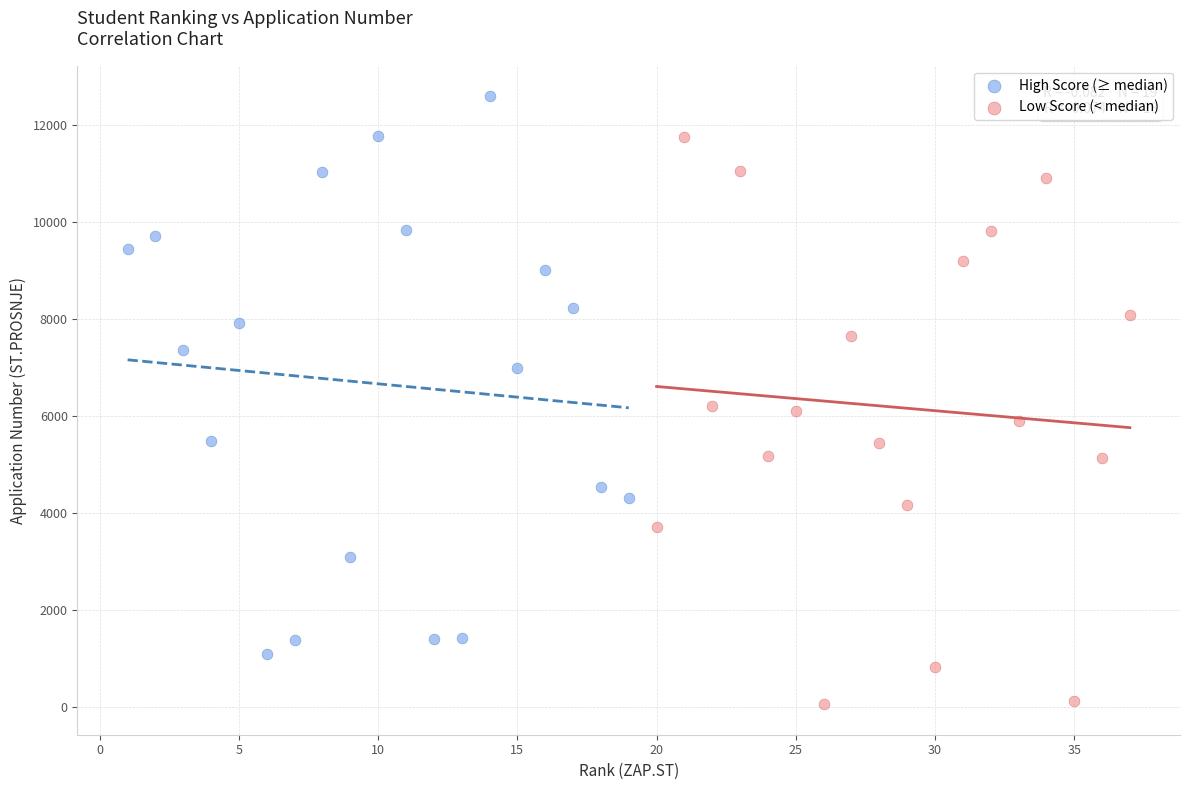

Which series contains the highest Y value?

High Score (≥ median)